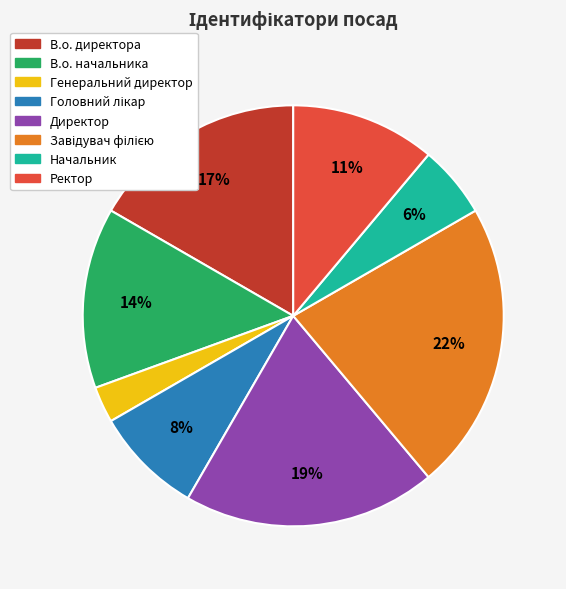

Does Ректор account for over 50% of the chart?

No